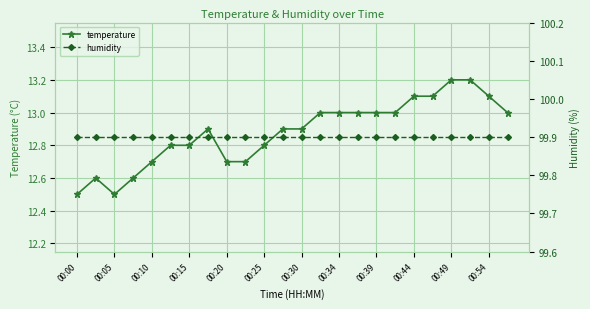

What is the sum of all humidity values?

2397.6